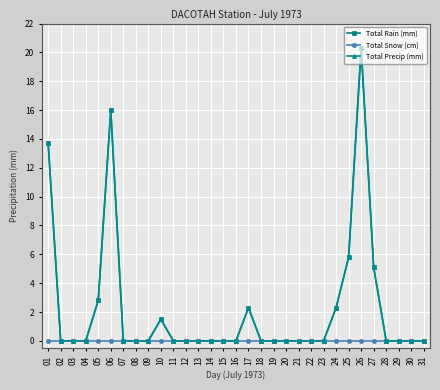

Reading left to right, transcribe all the data shown in this chart.

Total Rain (mm): 01=13.7	02=0.0	03=0.0	04=0.0	05=2.8	06=16.0	07=0.0	08=0.0	09=0.0	10=1.5	11=0.0	12=0.0	13=0.0	14=0.0	15=0.0	16=0.0	17=2.3	18=0.0	19=0.0	20=0.0	21=0.0	22=0.0	23=0.0	24=2.3	25=5.8	26=20.3	27=5.1	28=0.0	29=0.0	30=0.0	31=0.0
Total Snow (cm): 01=0.0	02=0.0	03=0.0	04=0.0	05=0.0	06=0.0	07=0.0	08=0.0	09=0.0	10=0.0	11=0.0	12=0.0	13=0.0	14=0.0	15=0.0	16=0.0	17=0.0	18=0.0	19=0.0	20=0.0	21=0.0	22=0.0	23=0.0	24=0.0	25=0.0	26=0.0	27=0.0	28=0.0	29=0.0	30=0.0	31=0.0
Total Precip (mm): 01=13.7	02=0.0	03=0.0	04=0.0	05=2.8	06=16.0	07=0.0	08=0.0	09=0.0	10=1.5	11=0.0	12=0.0	13=0.0	14=0.0	15=0.0	16=0.0	17=2.3	18=0.0	19=0.0	20=0.0	21=0.0	22=0.0	23=0.0	24=2.3	25=5.8	26=20.3	27=5.1	28=0.0	29=0.0	30=0.0	31=0.0